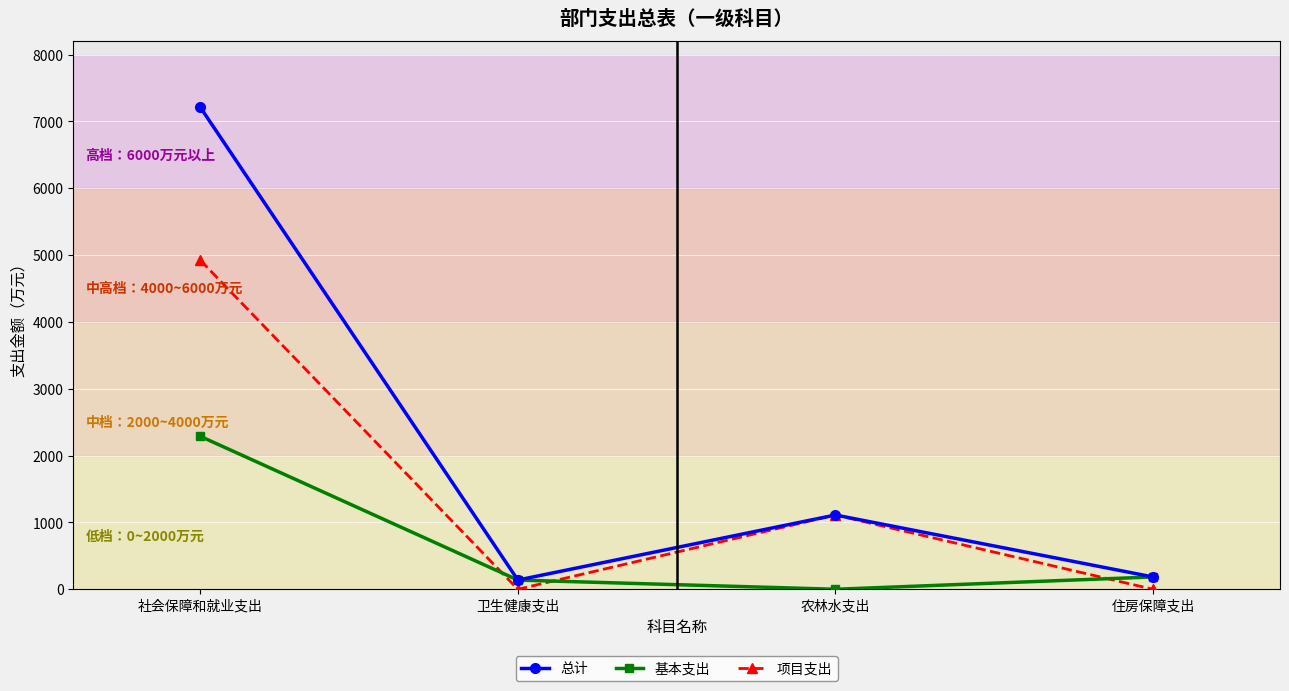

What is the difference between the second highest and second lowest values in the 基本支出 series?

46.5